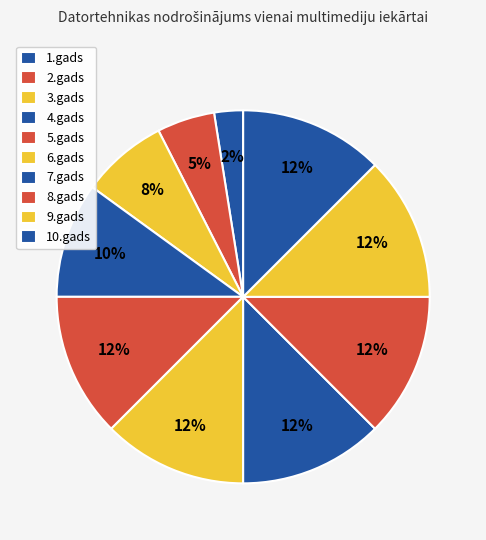

How many segments does this pie chart have?

10